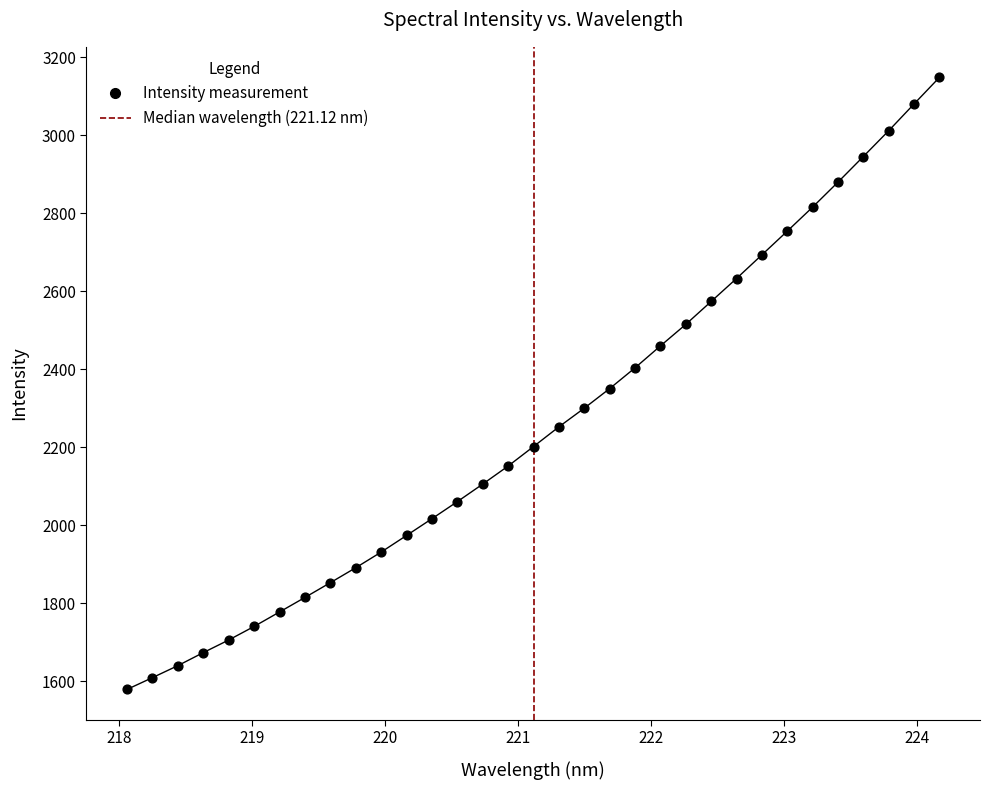

What is the range of X values (max minus min)?

6.1